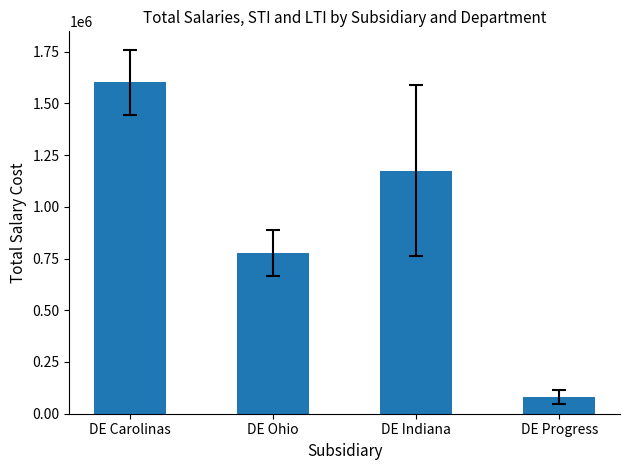

What is the average value?

908130.0